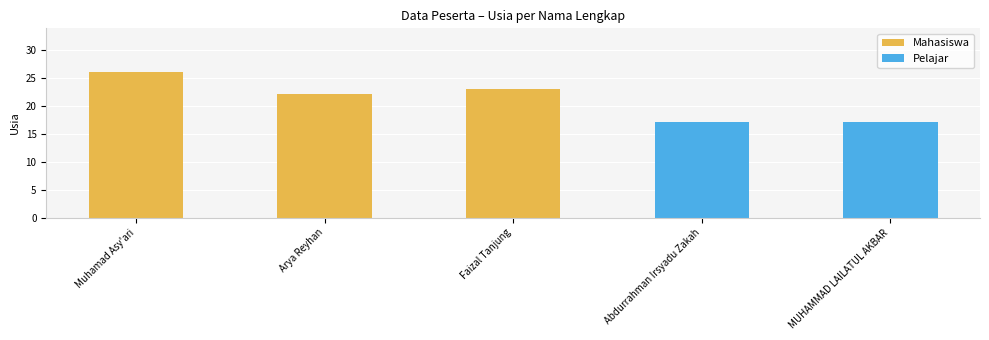

What is the change in value from Arya Reyhan to Abdurrahman Irsyadu Zakah?

-5